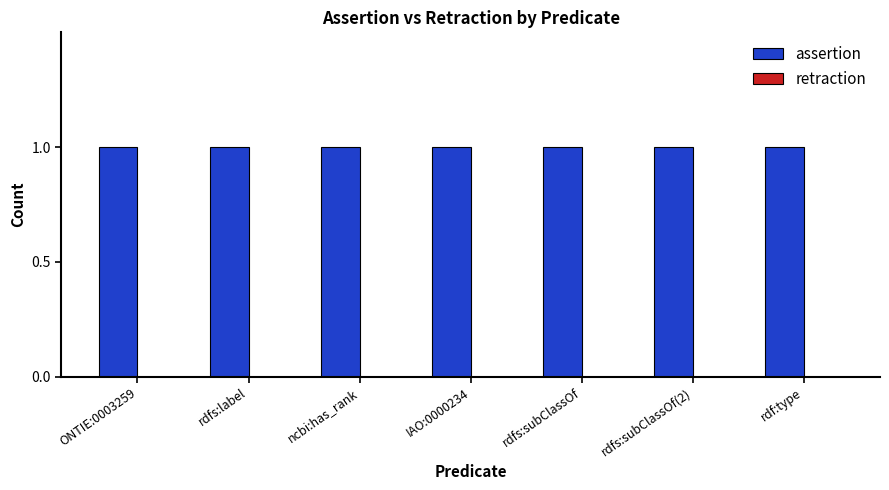

What is the label of the 1st bar from the right?

rdf:type